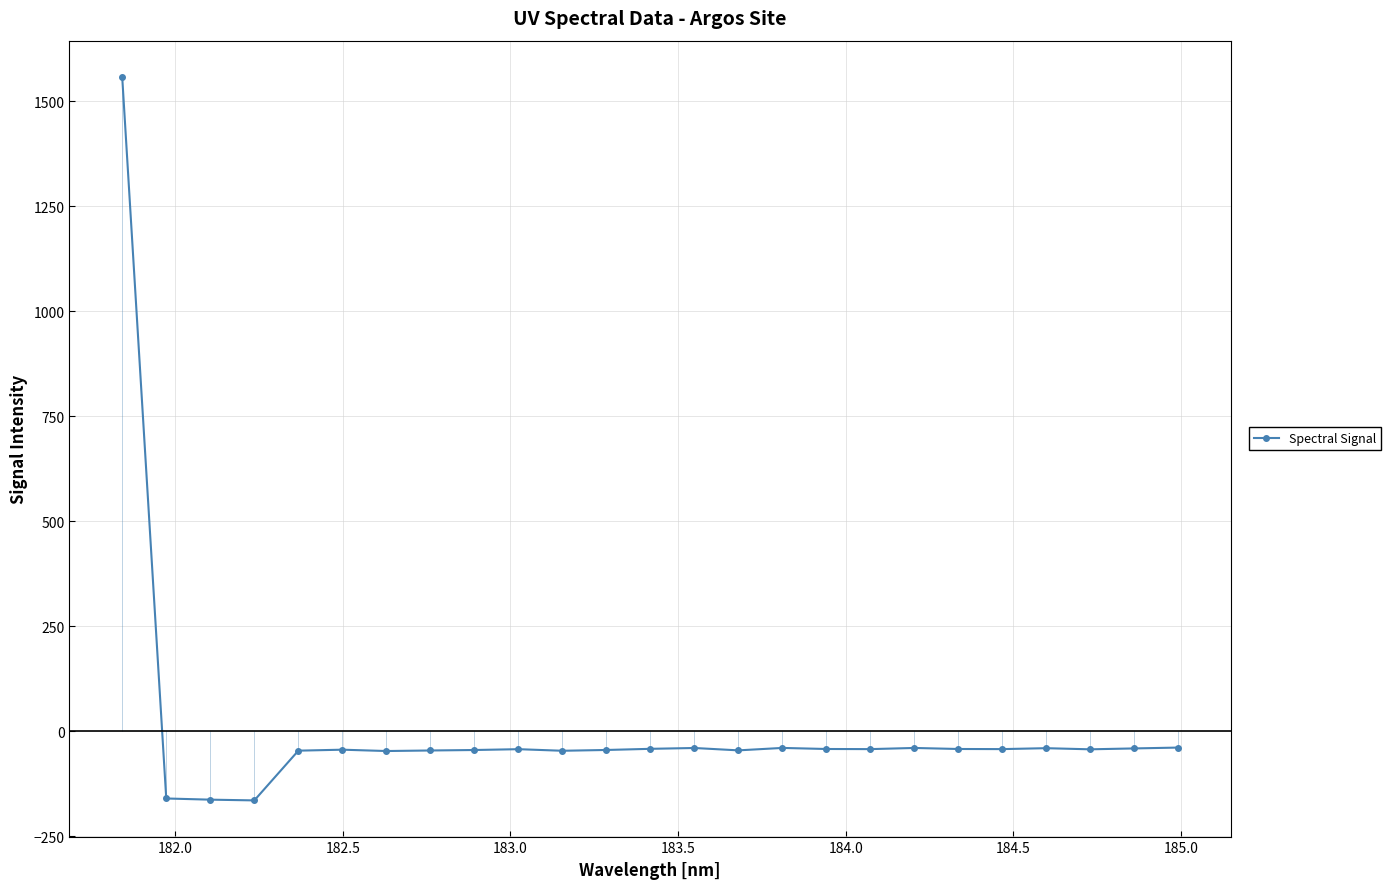

How many values are below -43?

13